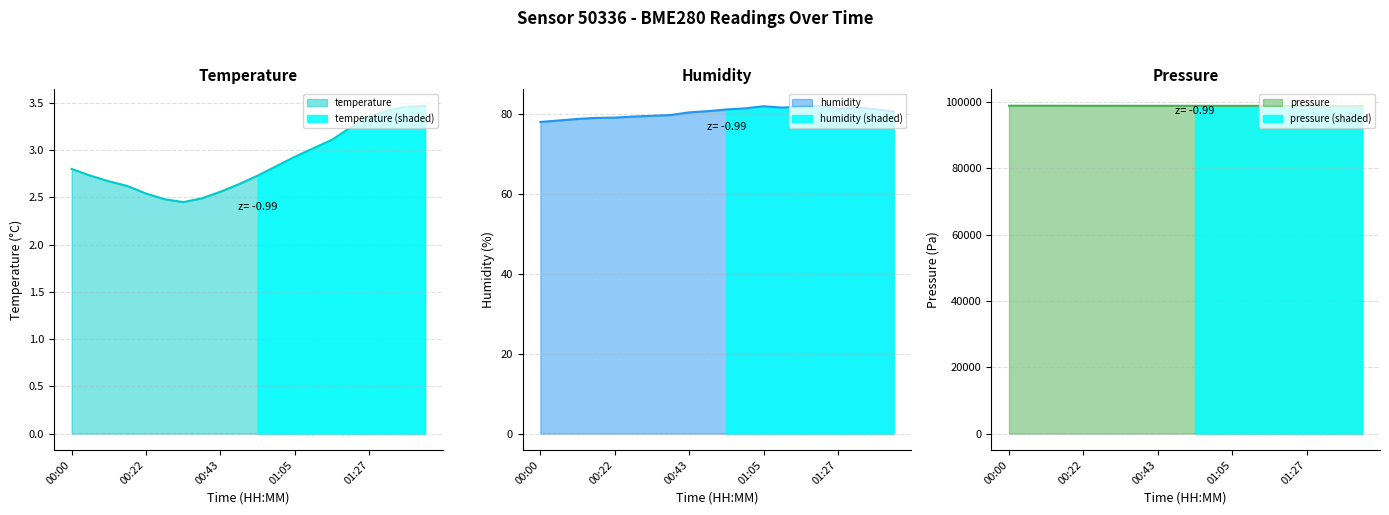

At which category is the sum across all series the highest?

00:11